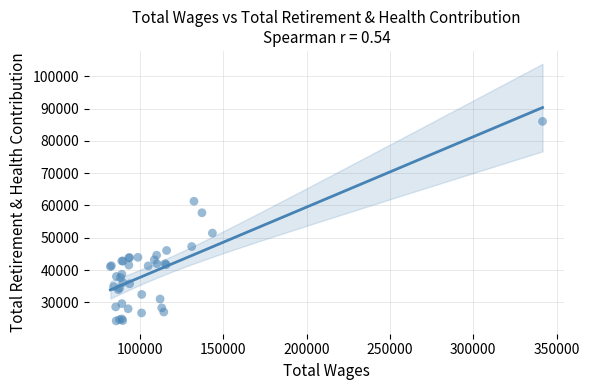

What Y value in the scatter plot is closest to 55163?

57746